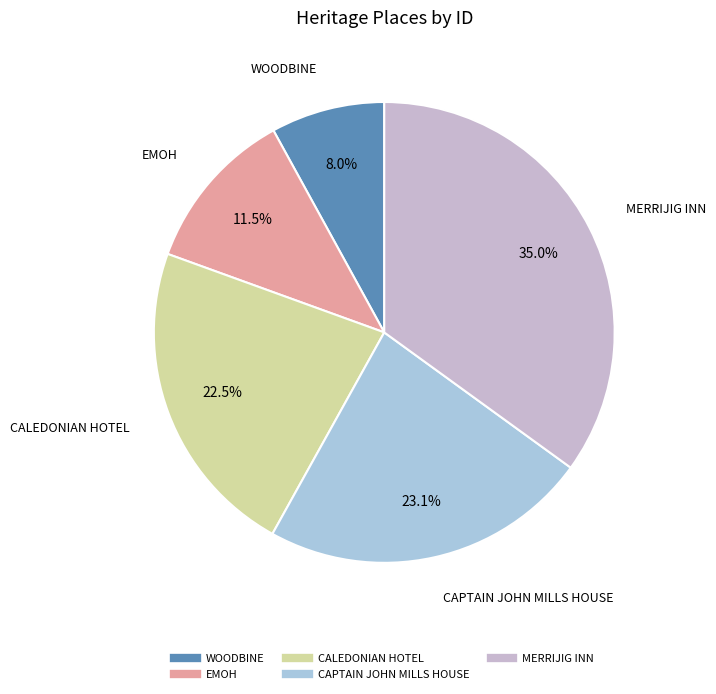

Which slice is the largest?

MERRIJIG INN